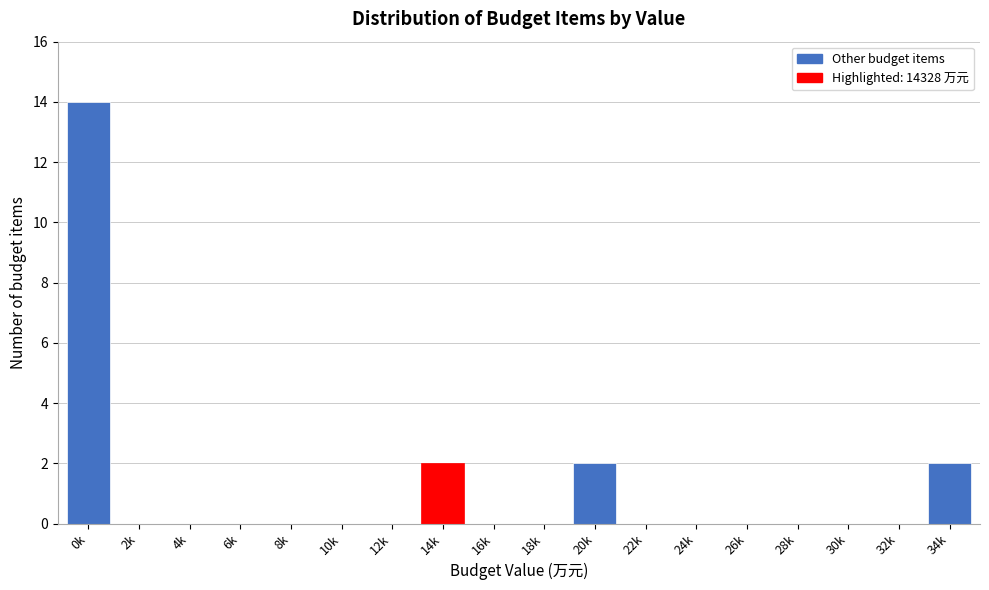

Reading left to right, what are all the values shown in this chart?

0k=14	2k=0	4k=0	6k=0	8k=0	10k=0	12k=0	14k=2	16k=0	18k=0	20k=2	22k=0	24k=0	26k=0	28k=0	30k=0	32k=0	34k=2